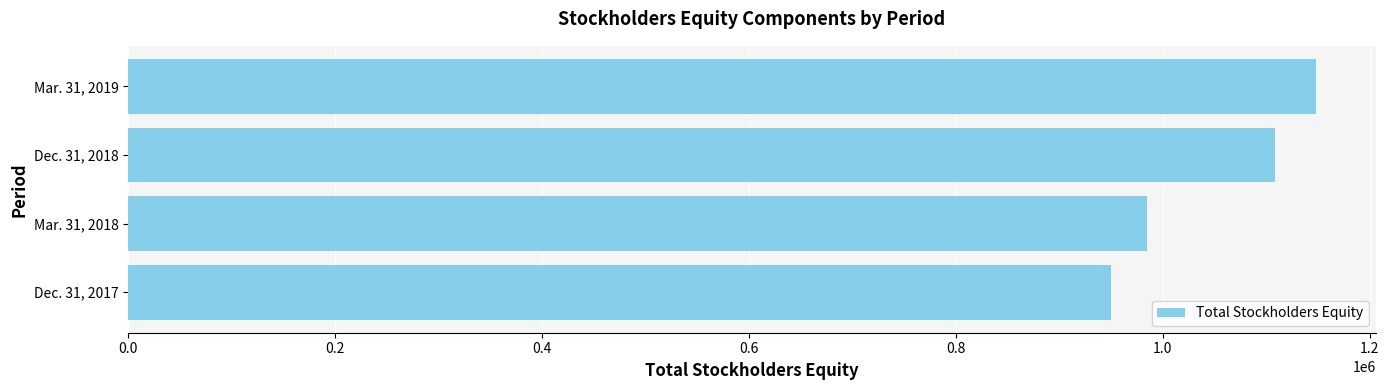

What is the minimum value shown in the chart?

950438